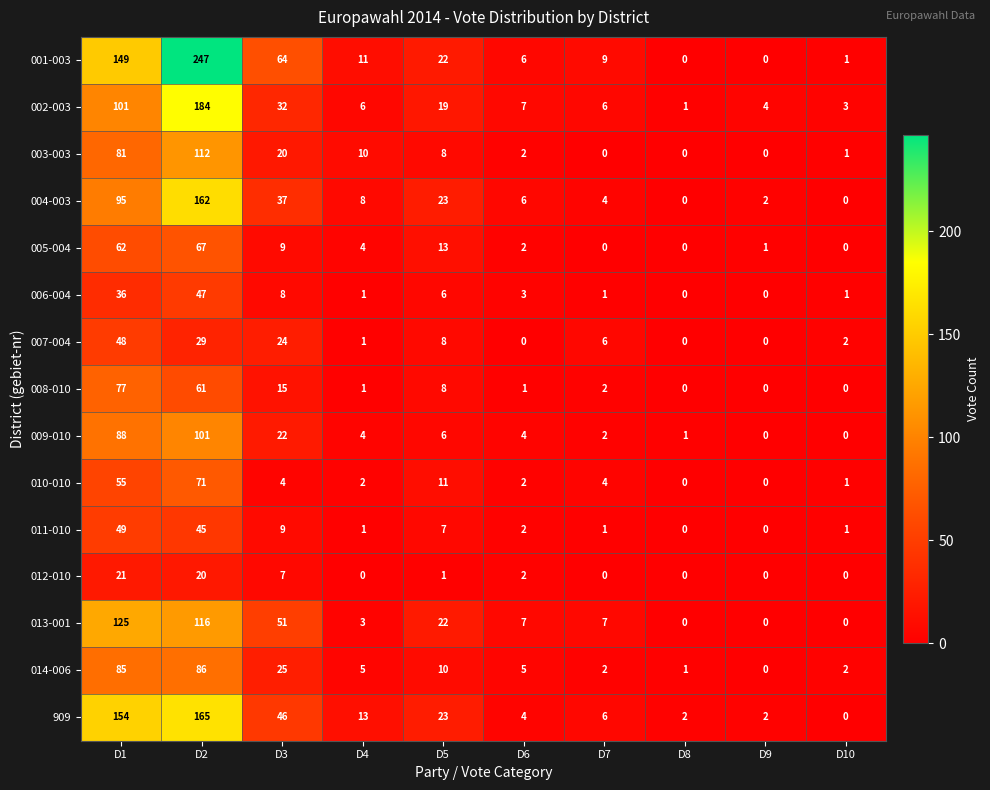

What is the difference between the second highest and minimum values in the 011-010 series?

45